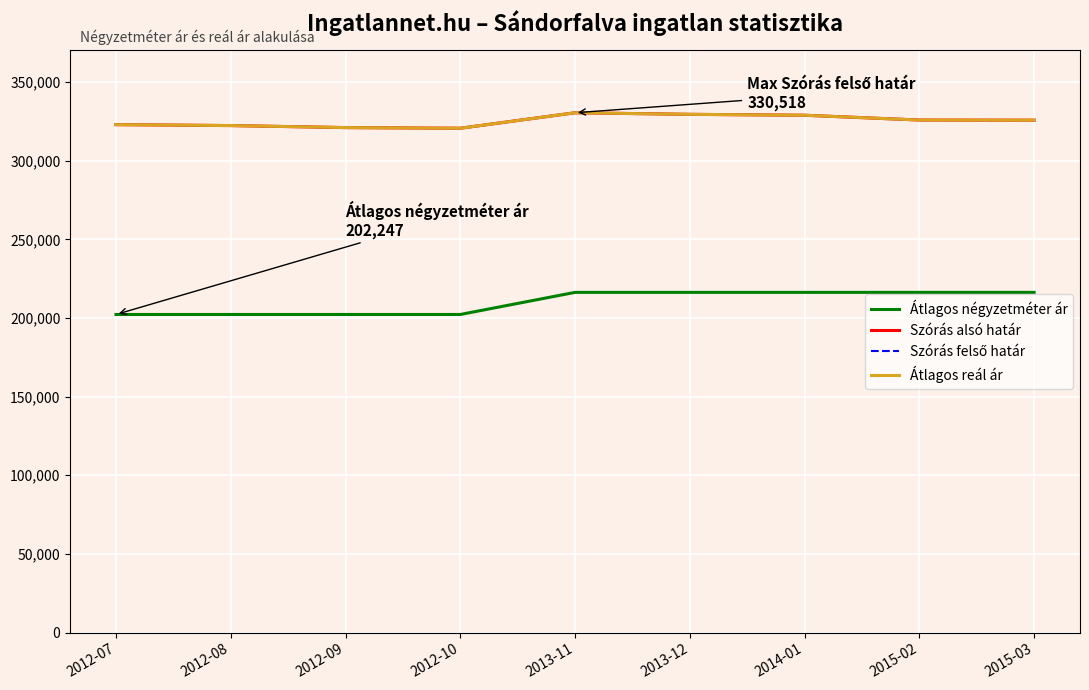

What is the label of the 9th point from the right?

2012-07